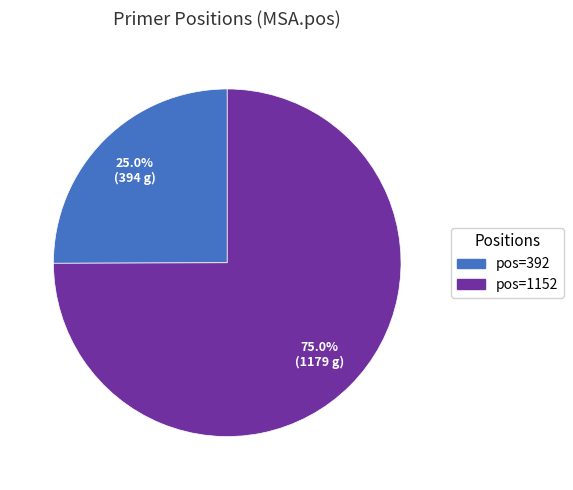

Is there a majority slice in this chart?

Yes